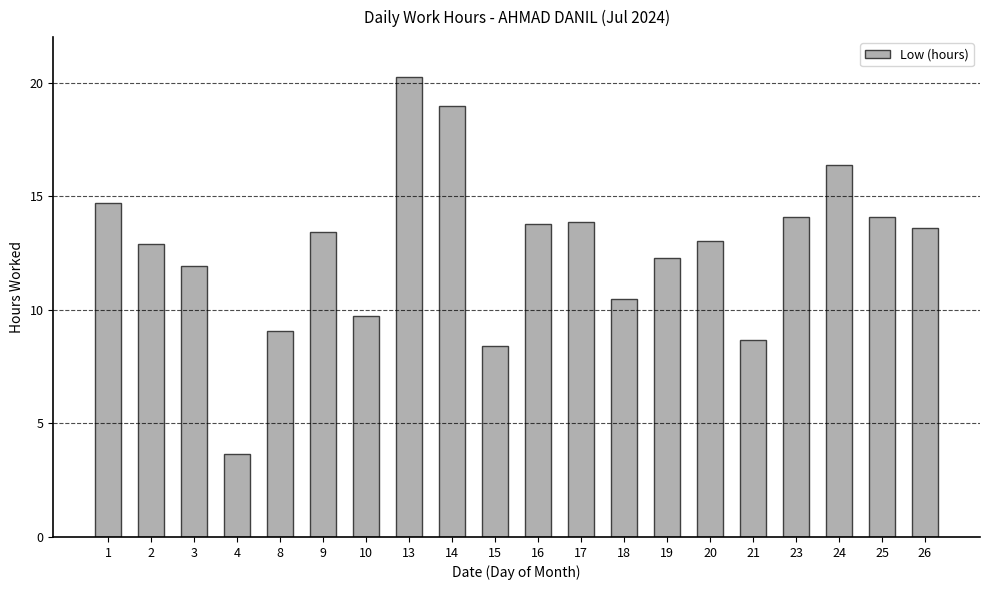

The value at 25 is 14.1. True or false?

True